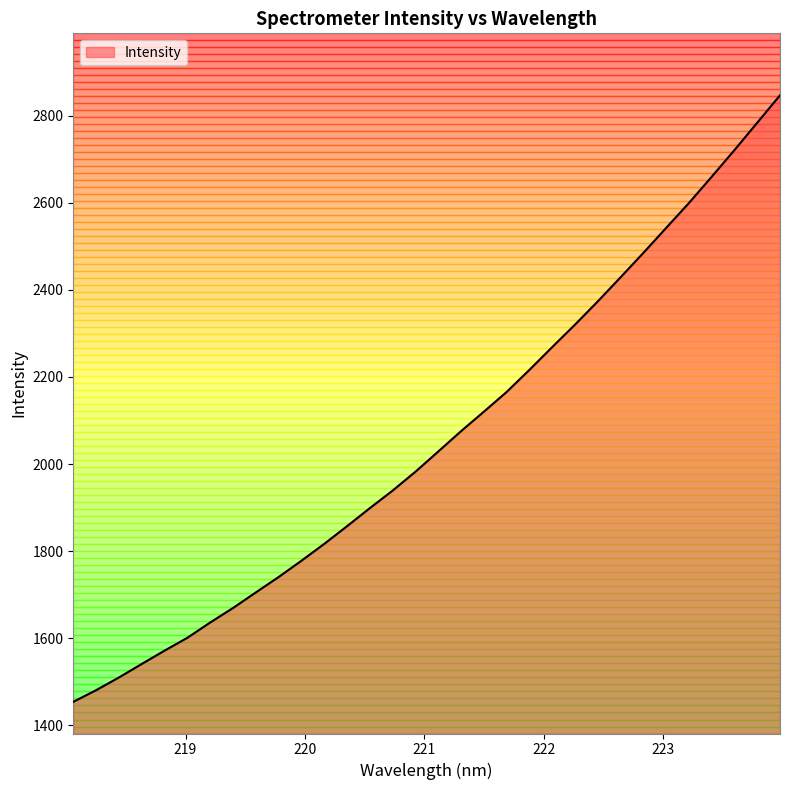

Reading right to left, extract all data points from this chart.

2846.7	2783.8	2721.0	2659.8	2599.4	2542.3	2484.9	2429.0	2373.7	2320.3	2268.7	2216.4	2165.7	2120.3	2075.6	2029.0	1982.6	1939.3	1899.0	1857.5	1816.8	1778.1	1740.7	1705.3	1669.6	1636.3	1601.2	1571.7	1541.1	1510.0	1480.9	1454.1